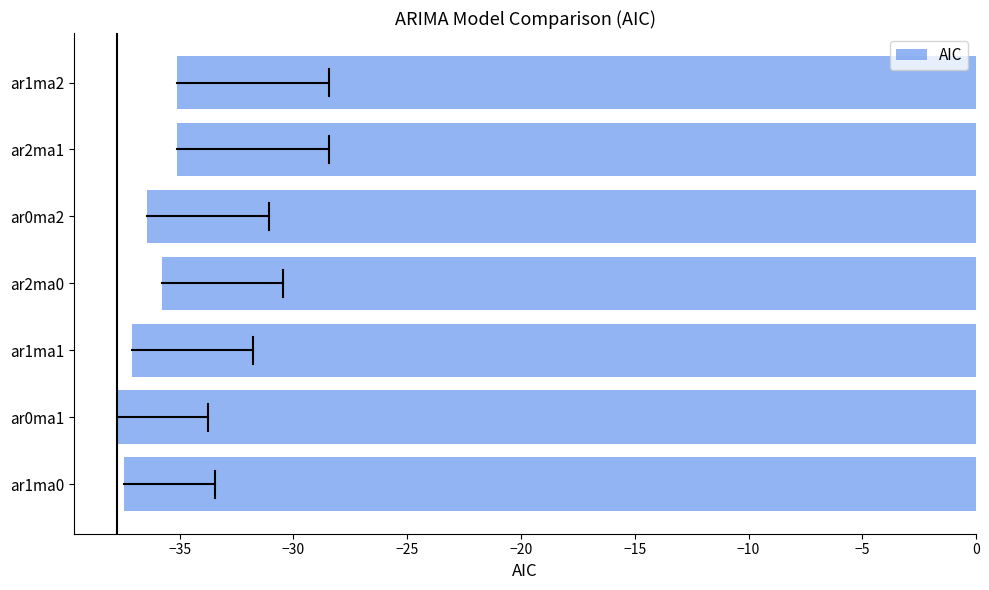

The value at ar1ma0 is -37.4. True or false?

True